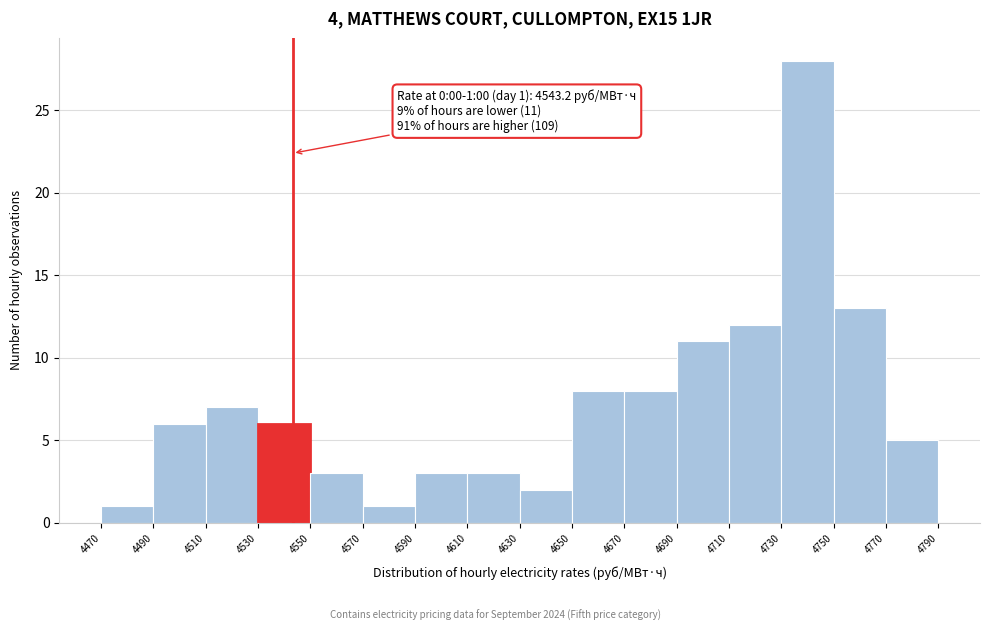

Which range on the x-axis has the tallest bar?

4730 to 4750